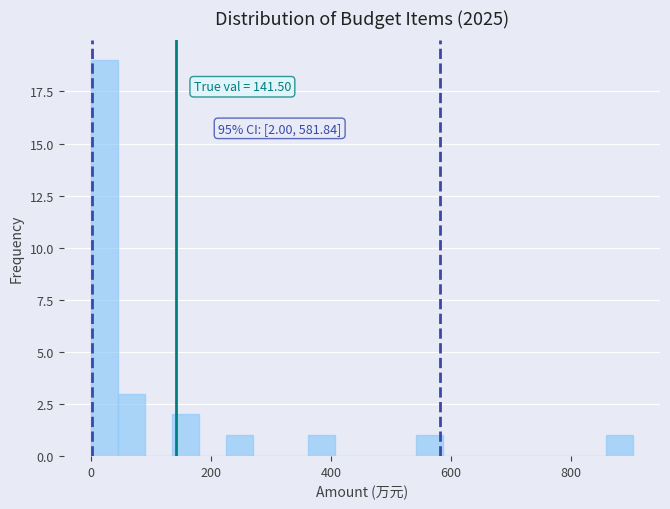

Around what value on the x-axis is the tallest bar? Give the approximate position of its centre, as read against the axis.

20